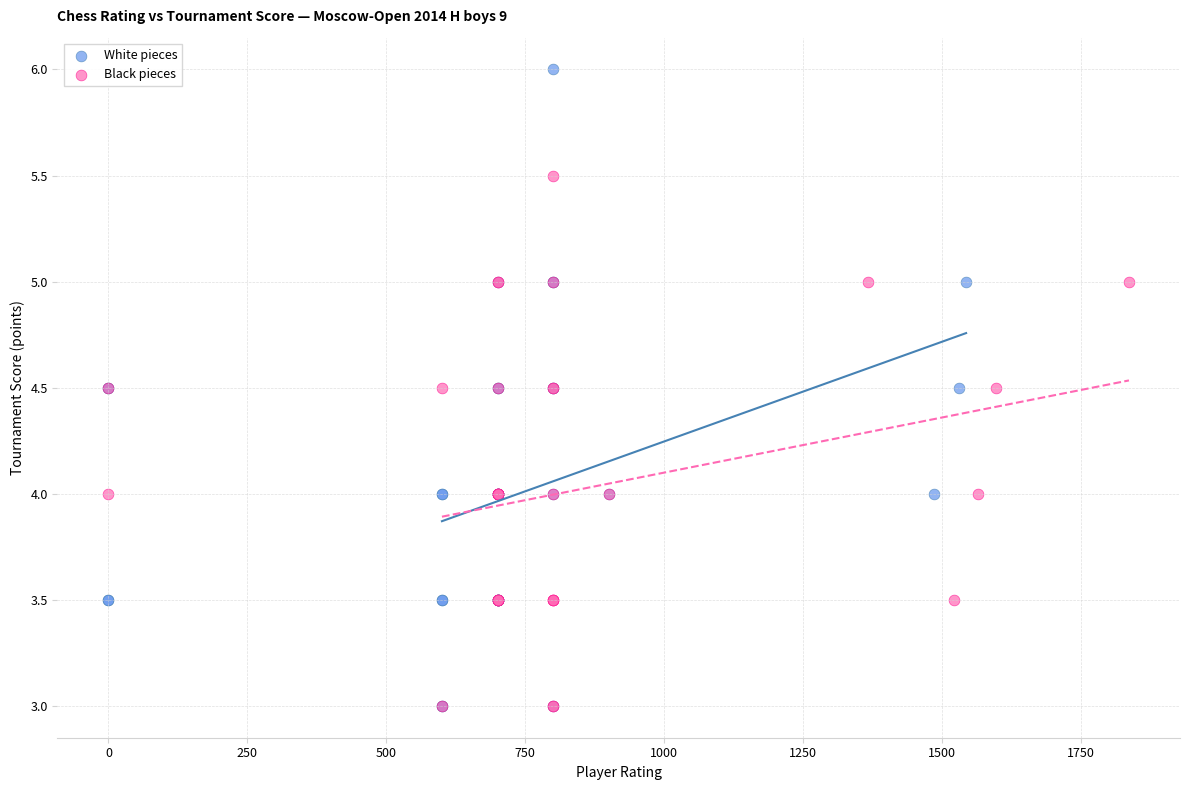

Which series contains the highest Y value?

White pieces